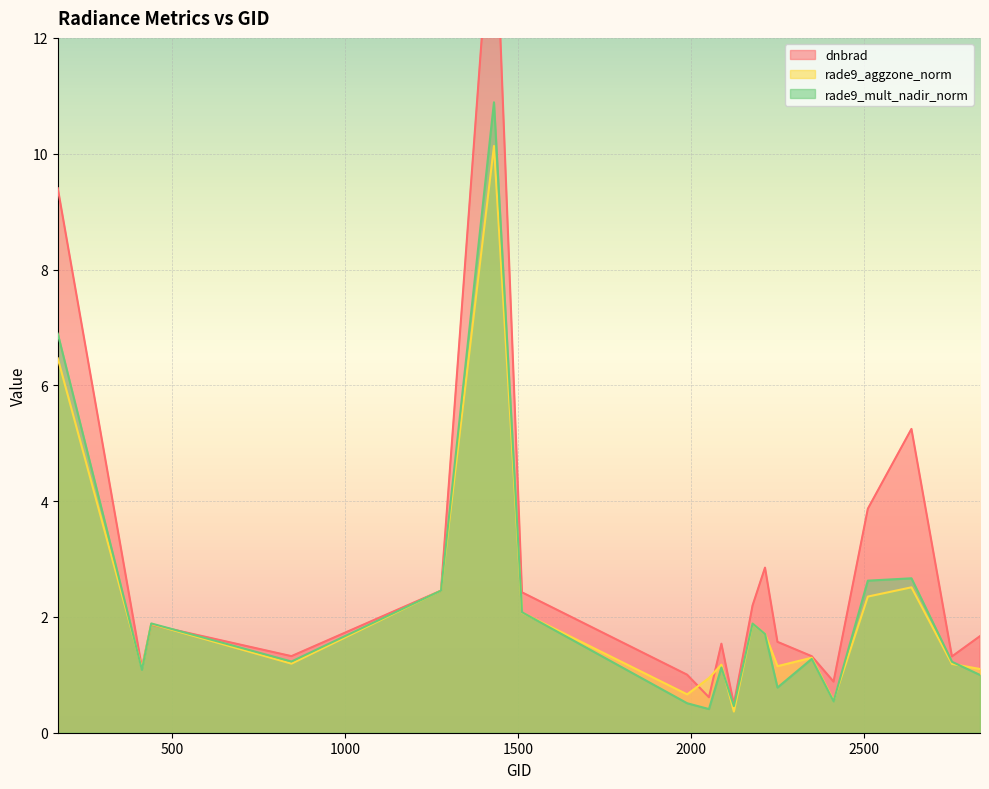

Which series has the largest range (max minus min)?

dnbrad